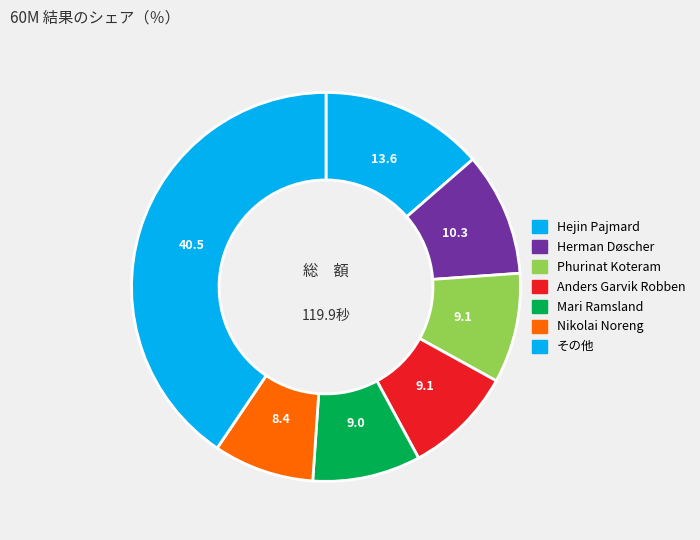

Count the number of slices in the pie.

7